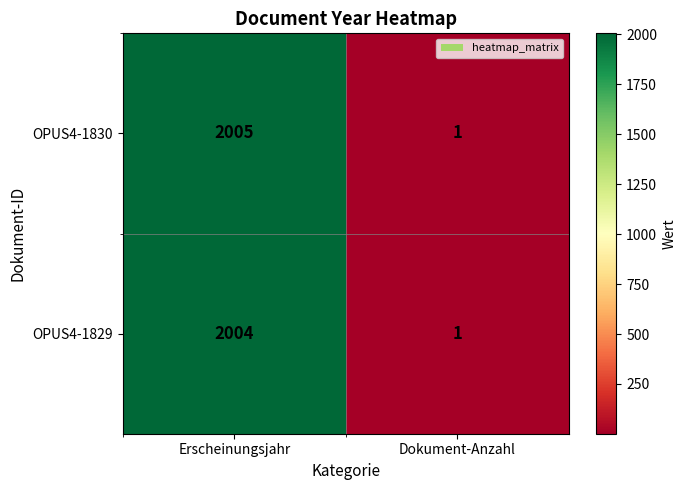

Reading left to right, transcribe all the data shown in this chart.

OPUS4-1830: 2005	1
OPUS4-1829: 2004	1